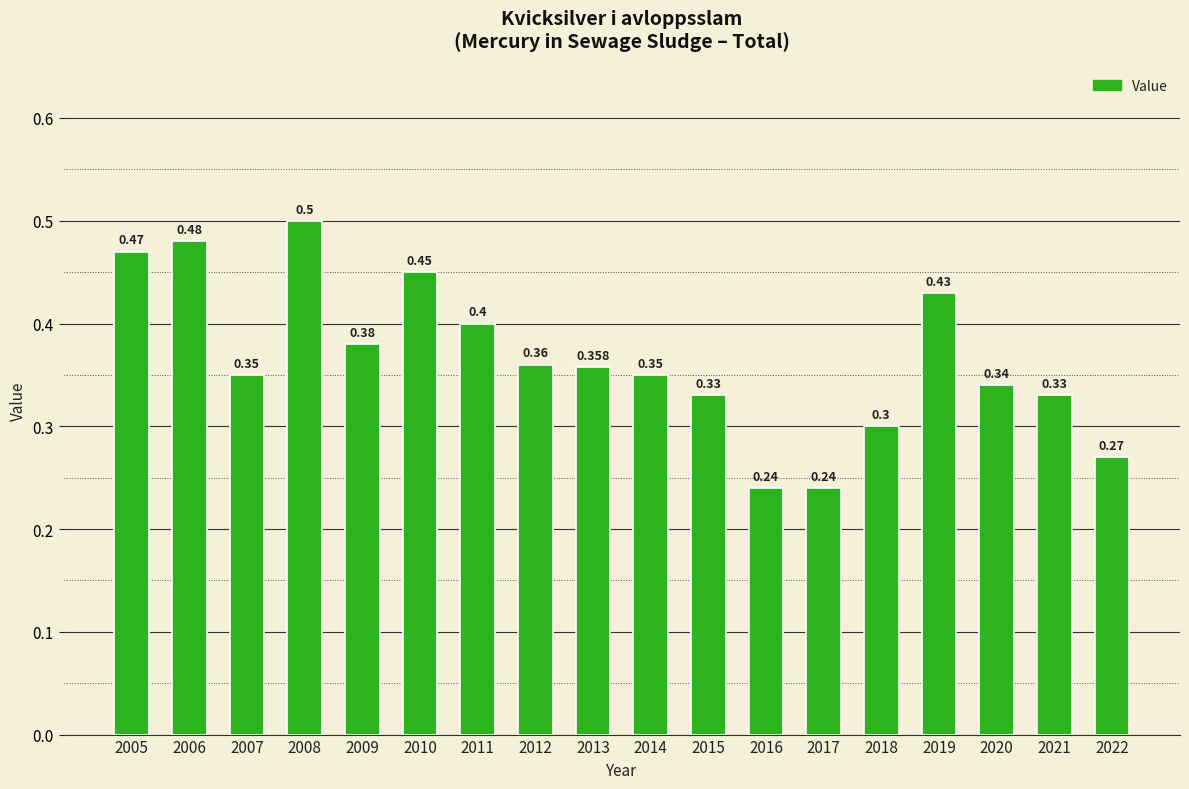

How many bars are there in total?

18